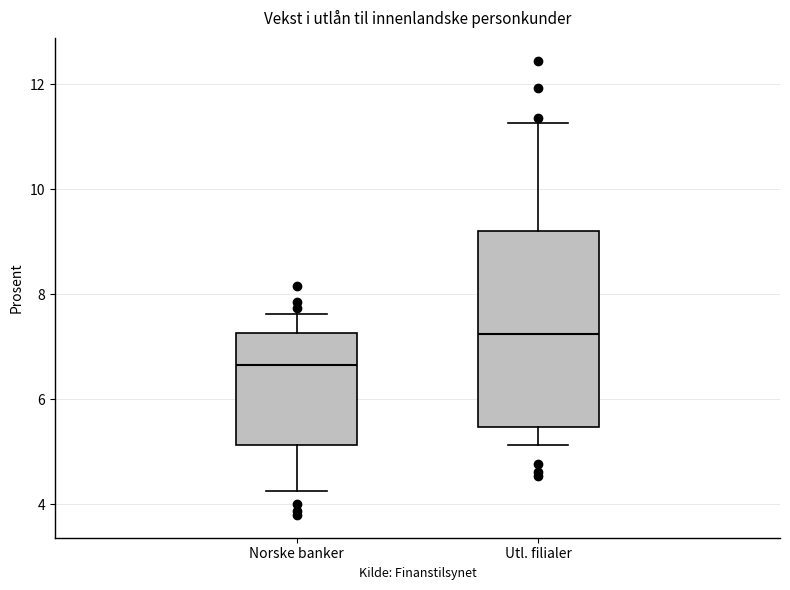

Reading left to right, transcribe this box plot: for each box, give where its median line is, the range the box spans, and where its two whiskers end, as read against the y-axis. The values are not printed on the chart, so give them approximately, as read against the axis.

Norske banker: median 6.6, box 5.2 to 7.2, whiskers 4.2 to 7.6
Utl. filialer: median 7.2, box 5.4 to 9.2, whiskers 5.2 to 11.2